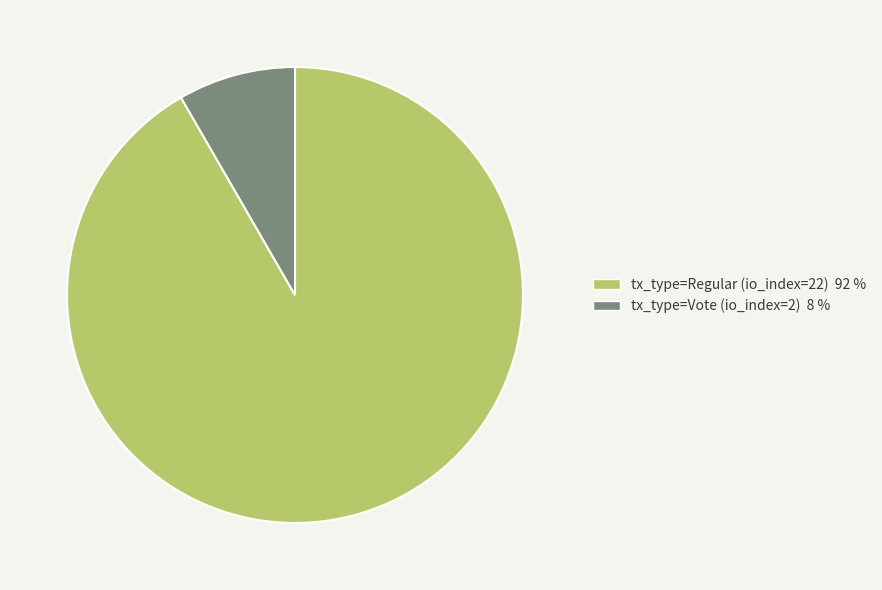

What is the majority slice?

tx_type=Regular (io_index=22)